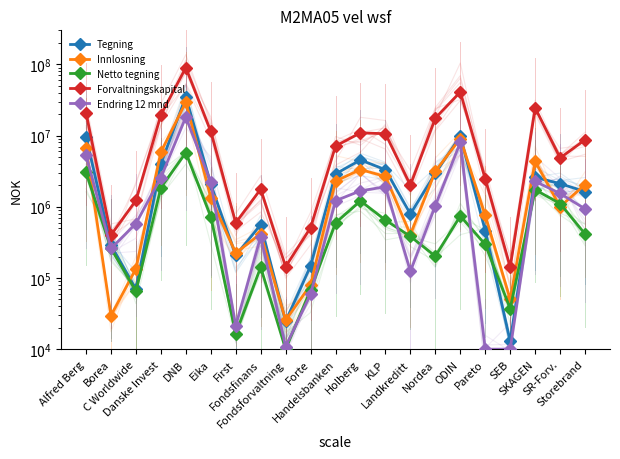

At which category is the sum across all series the highest?

DNB